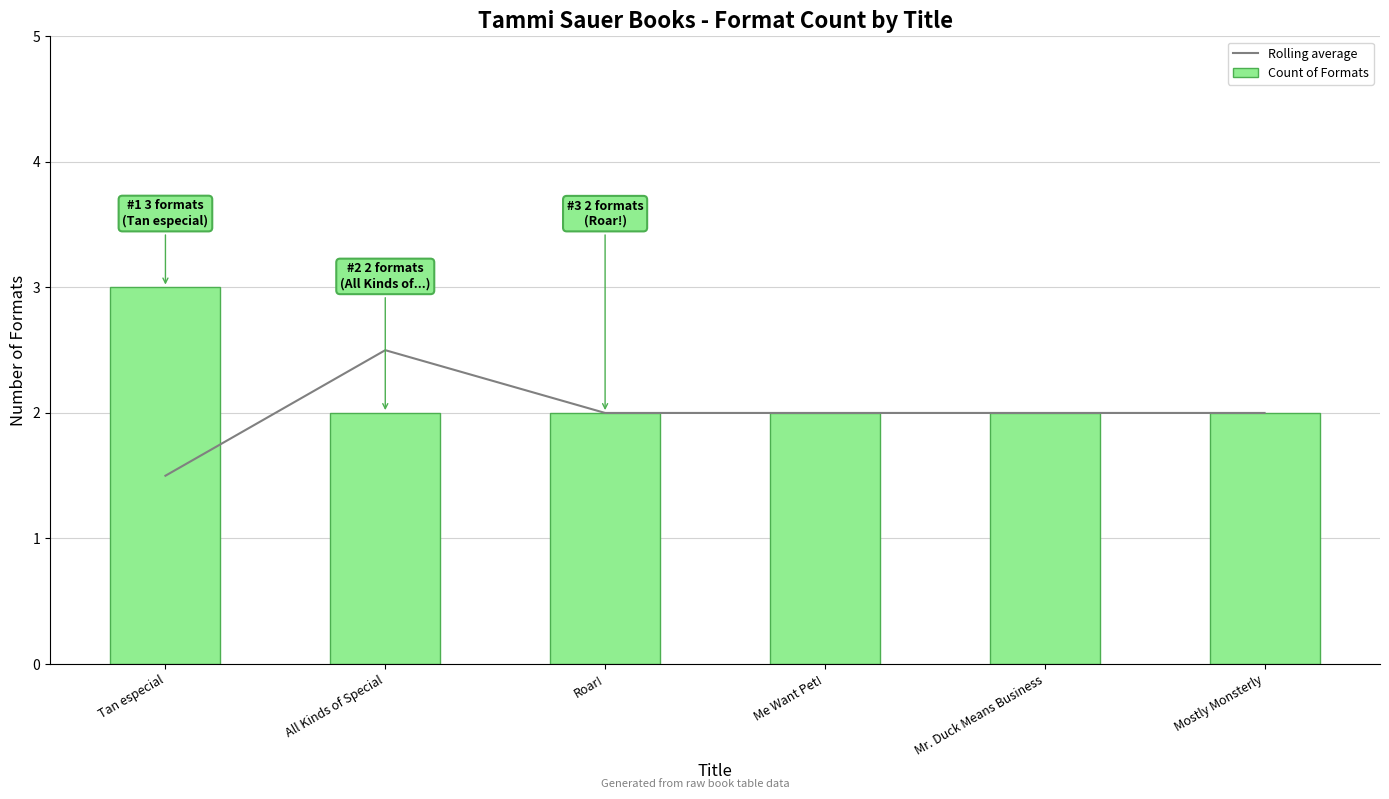

What are all the series names shown in the legend?

Rolling average, Count of Formats